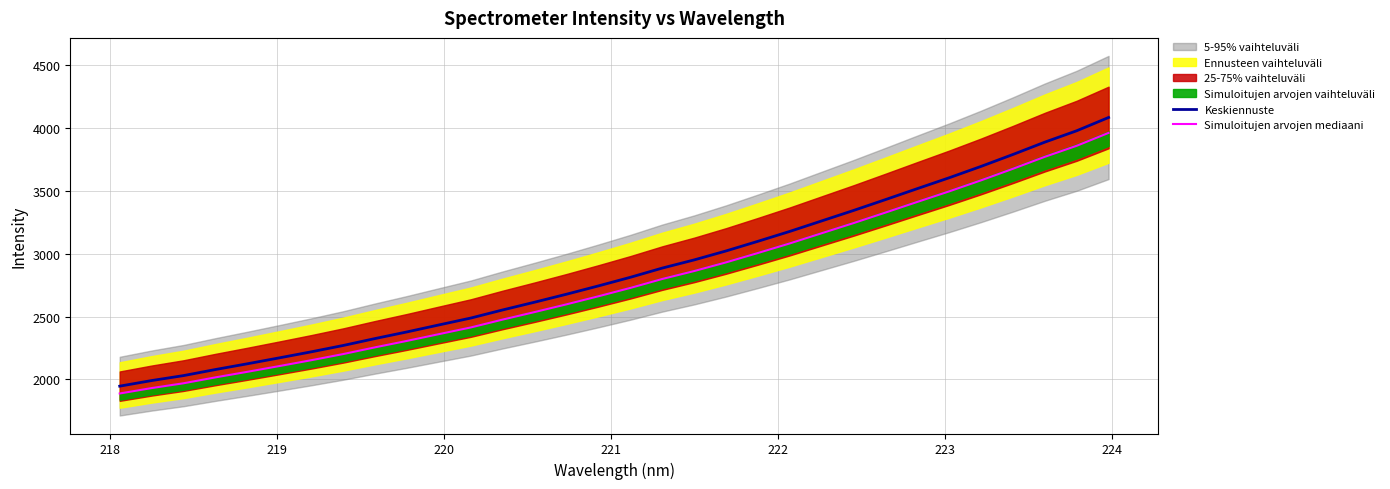

Which series has the largest total across all categories?

Keskiennuste